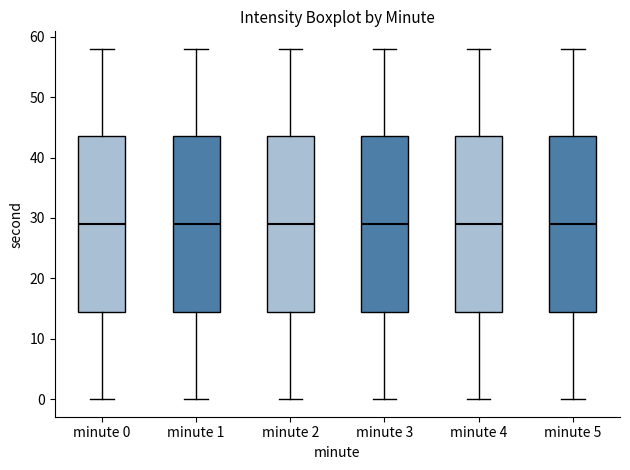

Reading left to right, read every box against the y-axis: the position of its median line, the range the box covers, and the ends of its whiskers. The values are not printed on the chart, so give them approximately, as read against the axis.

minute 0: median 29, box 15 to 44, whiskers 0 to 58
minute 1: median 29, box 15 to 44, whiskers 0 to 58
minute 2: median 29, box 15 to 44, whiskers 0 to 58
minute 3: median 29, box 15 to 44, whiskers 0 to 58
minute 4: median 29, box 15 to 44, whiskers 0 to 58
minute 5: median 29, box 15 to 44, whiskers 0 to 58